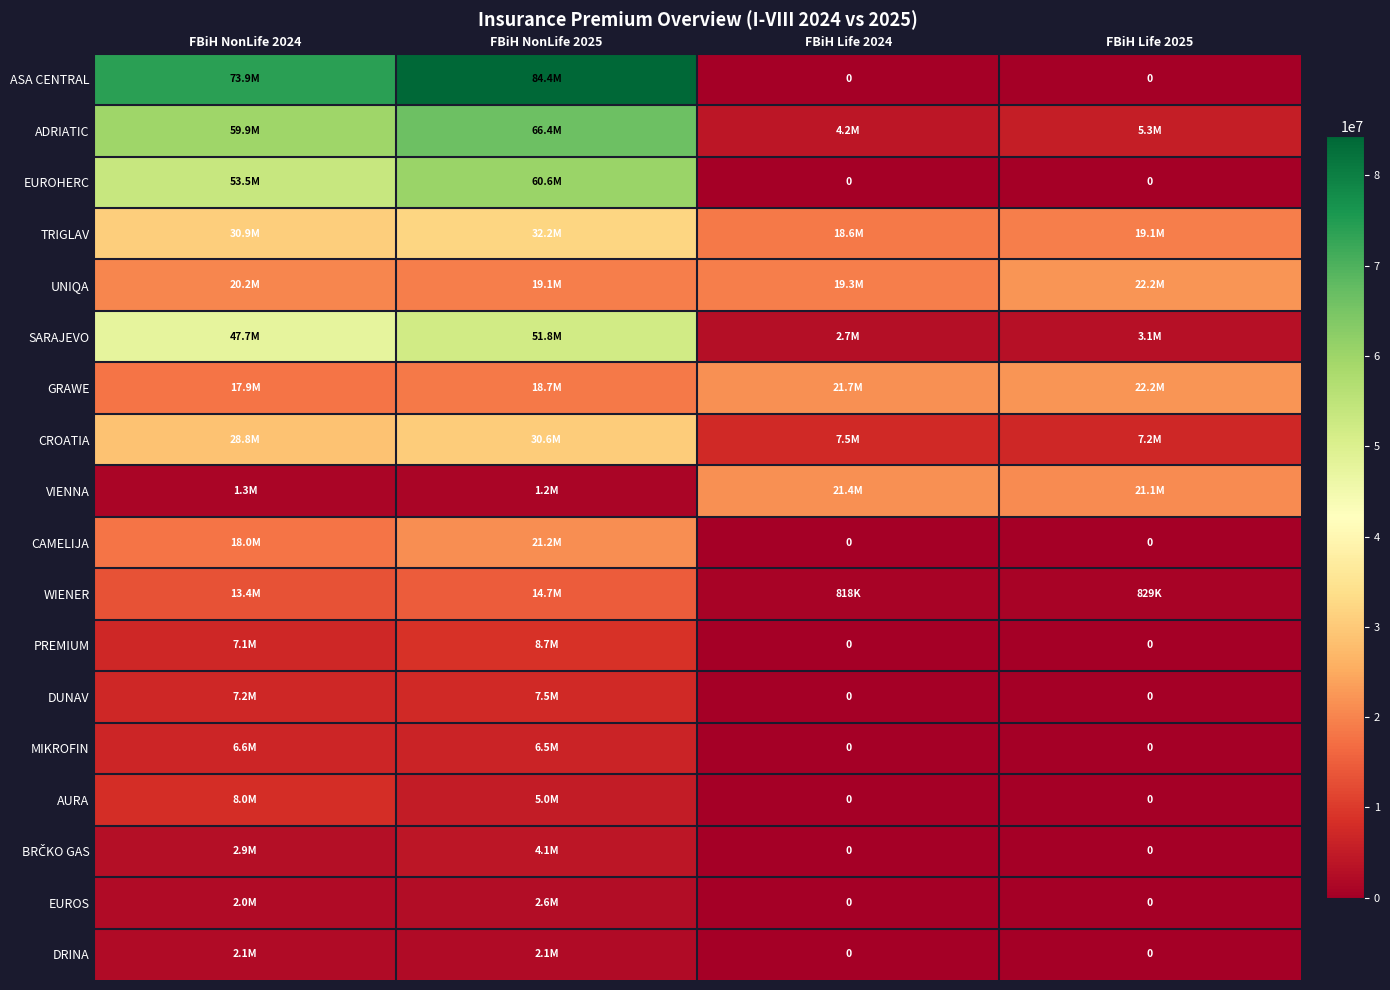

Is it true that TRIGLAV equals 18591737 at FBiH Life 2024?

True